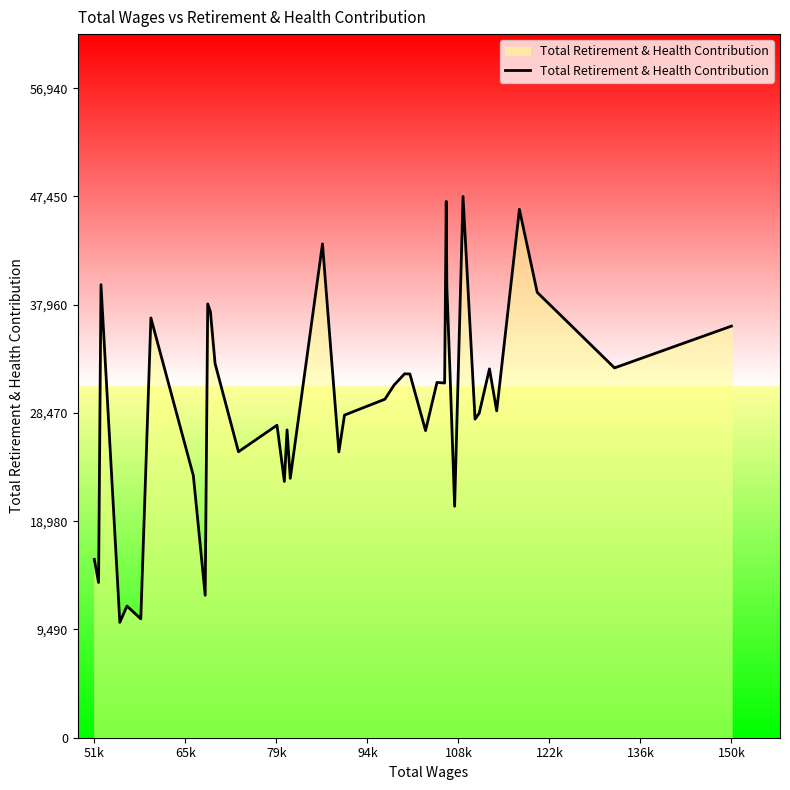

What is the greatest value displayed?

47450